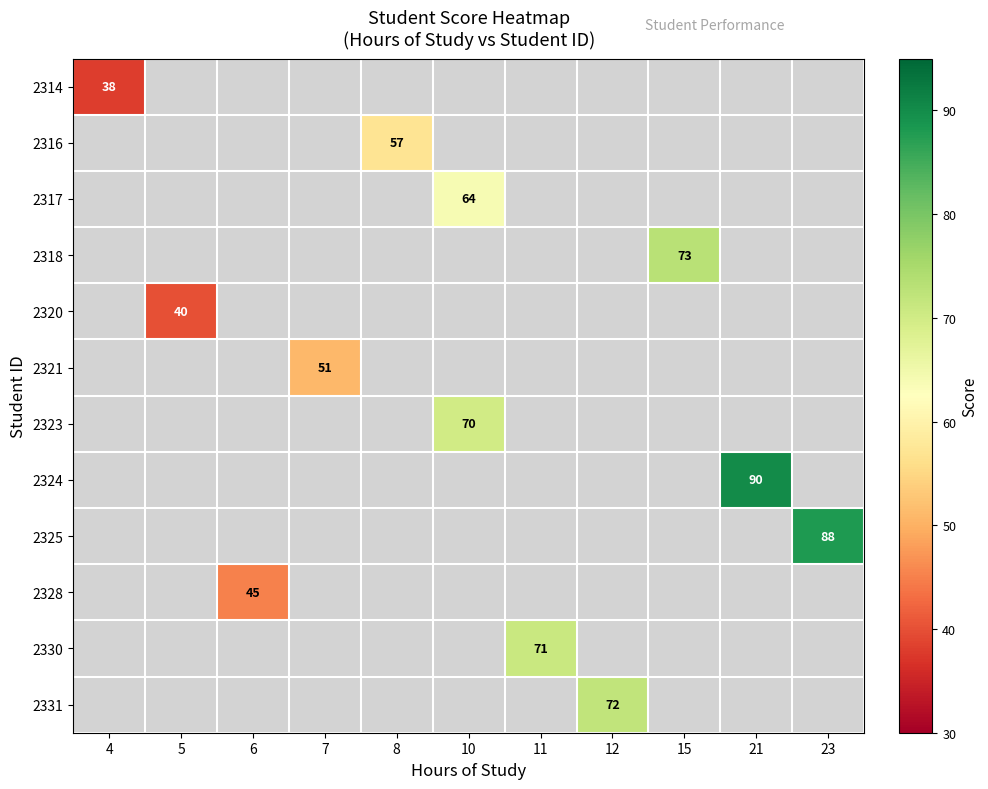

The value of 2316 at 8 is 57. True or false?

True